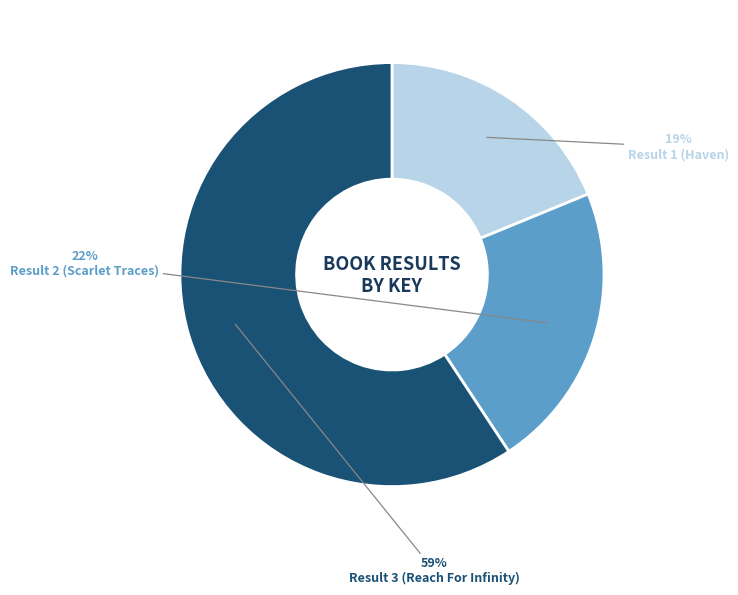

To the nearest percent, what percentage of the pie is Result 1 (Haven)?

19%